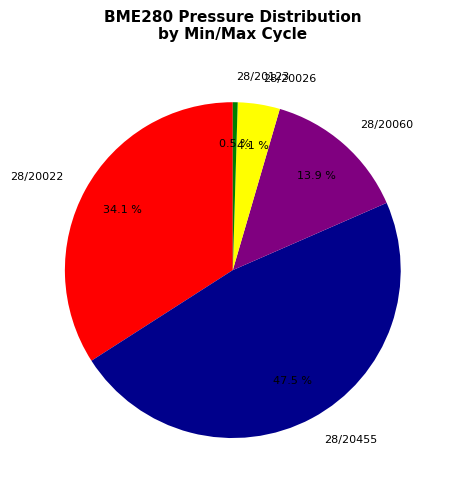

To the nearest percent, what is the combined percentage of 28/20123 and 28/20026?

5%